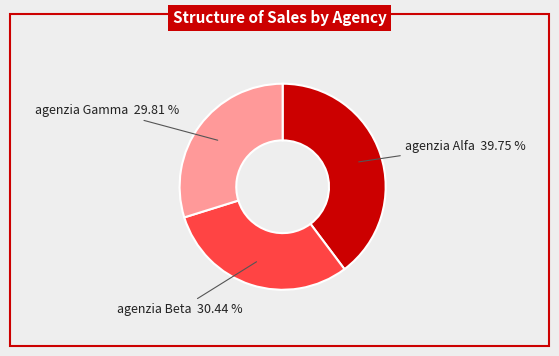

Is there a majority slice in this chart?

No